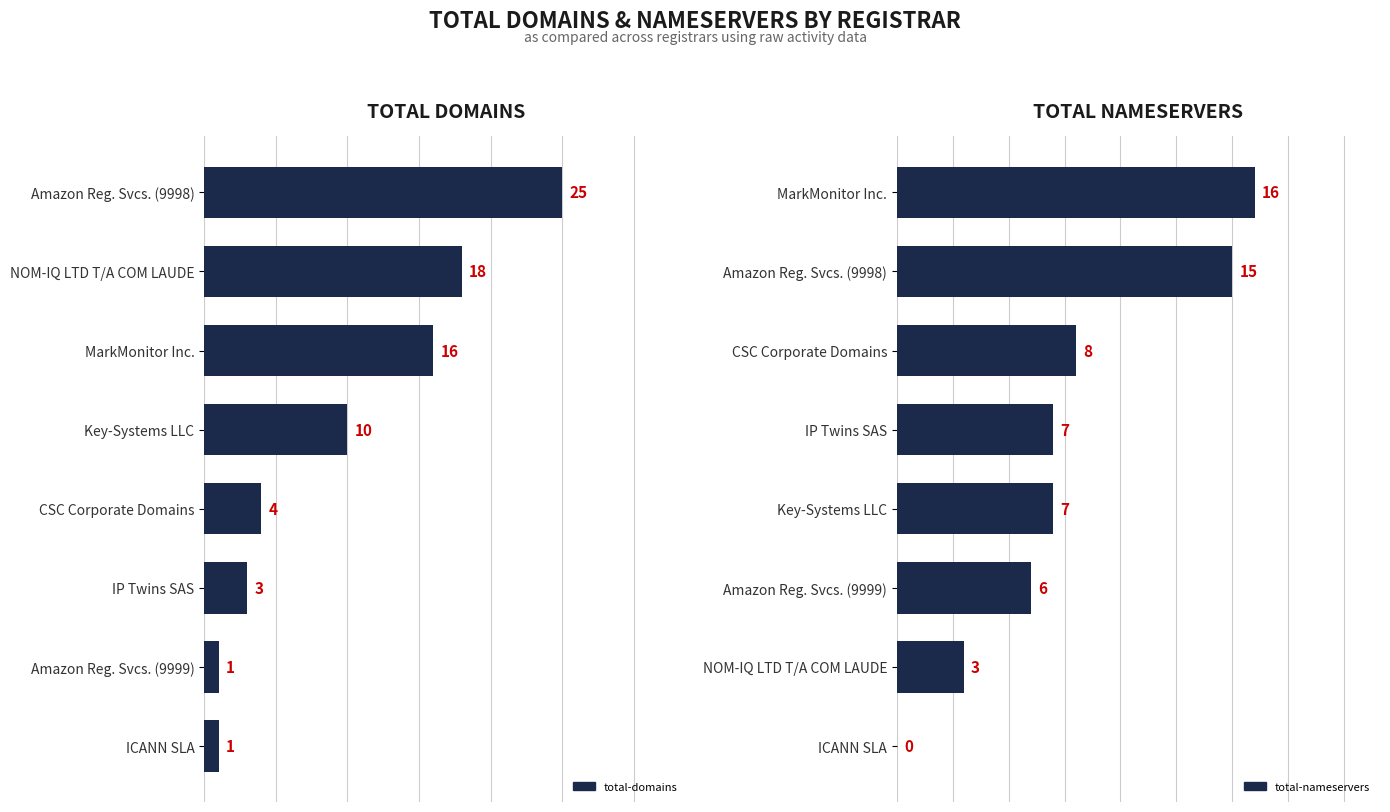

What is the sum of all total-nameservers values?

62